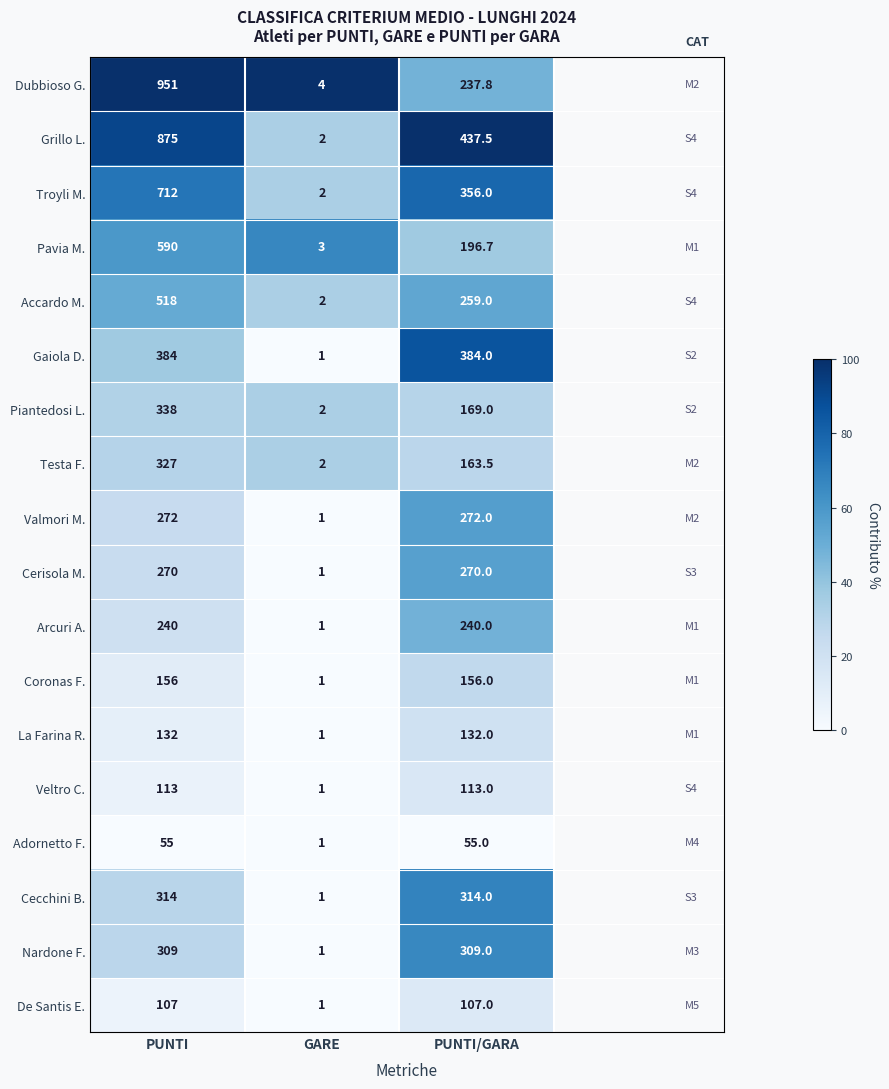

The value of Troyli M. at PUNTI/GARA is 127.5. True or false?

False